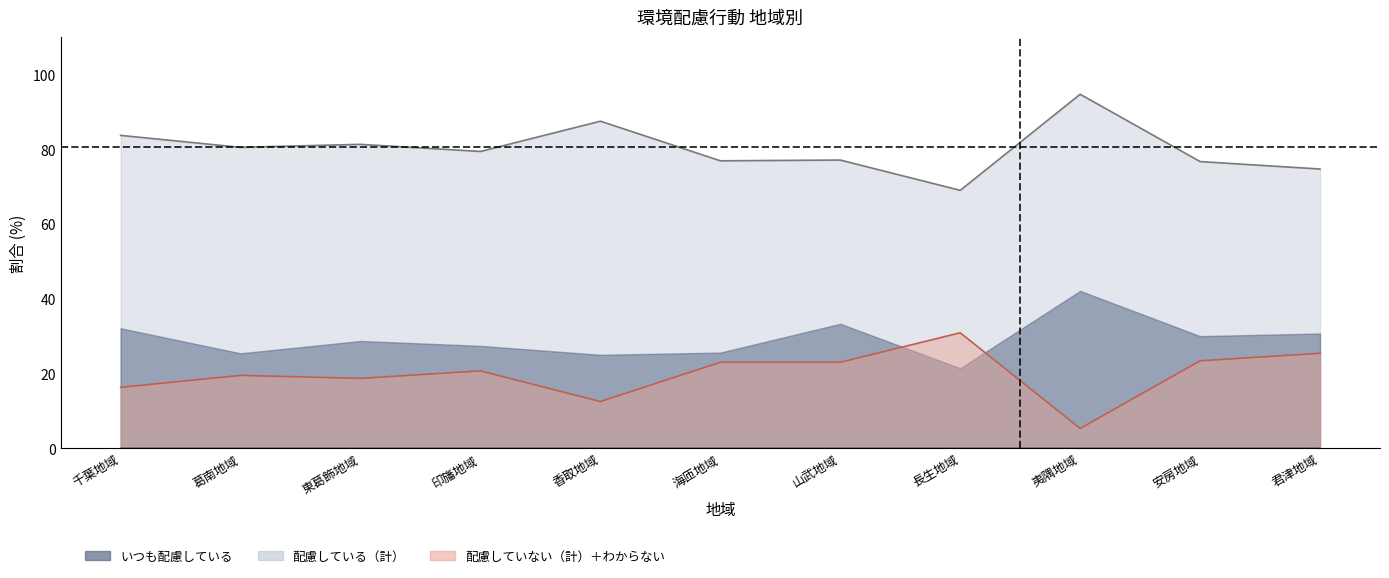

True or false: 配慮している（計） and 配慮していない（計） intersect in this chart.

False